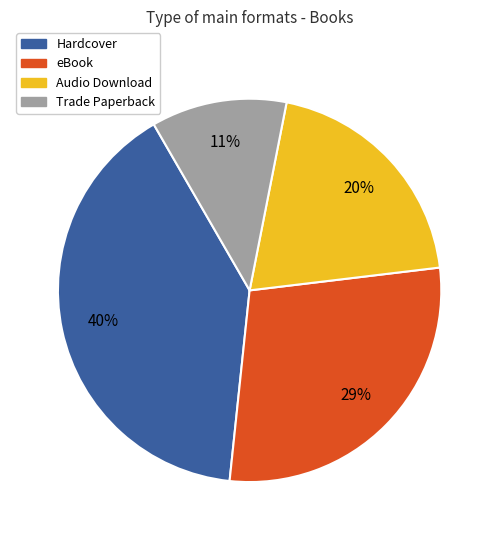

Which slice is the smallest?

Trade Paperback